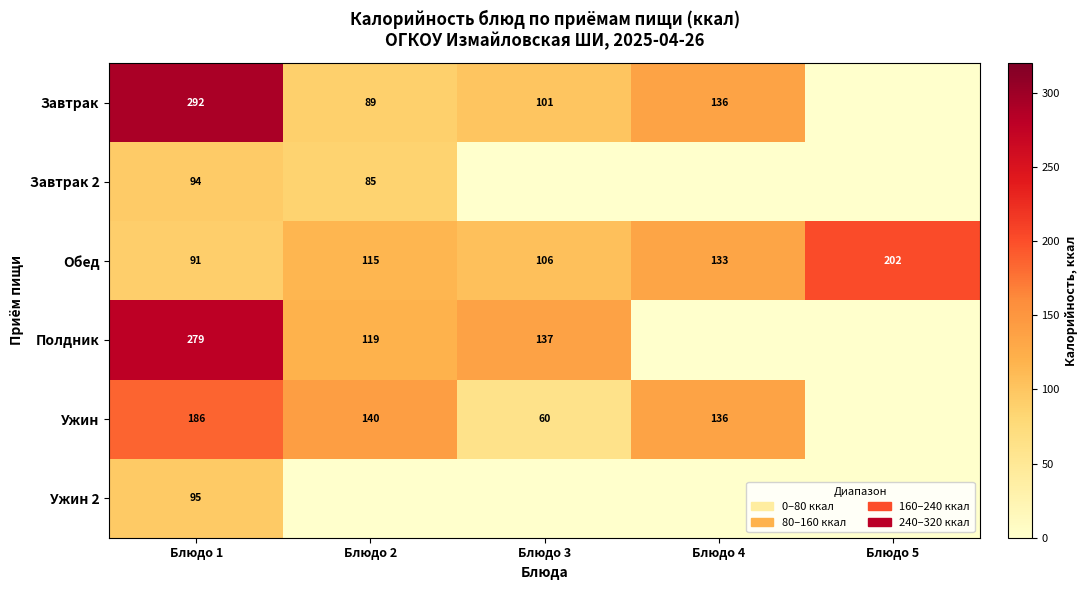

True or false: Обед has a value of 76 at Блюдо 5.

False